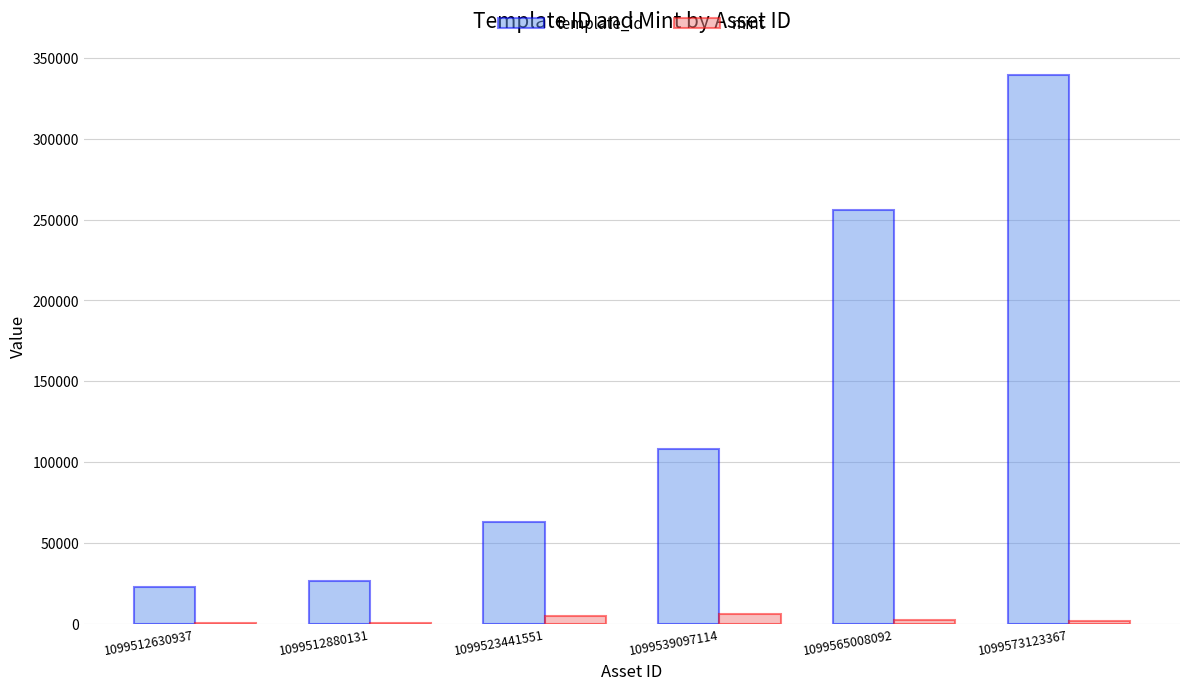

What is the approximate value of template_id at 1099565008092?

256179